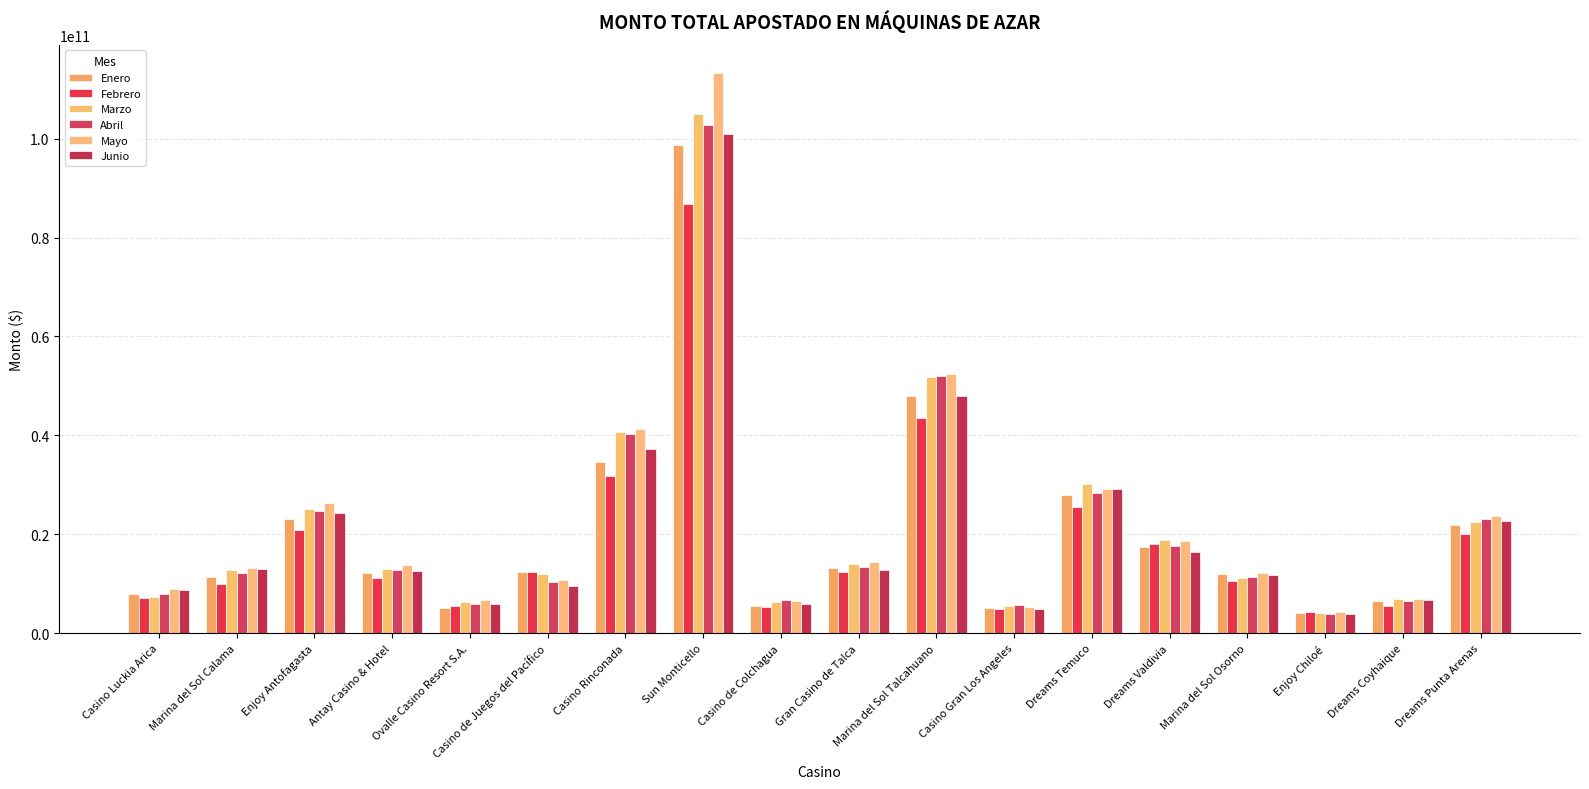

The value of Enero at Enjoy Chiloé is 4123736340. True or false?

True